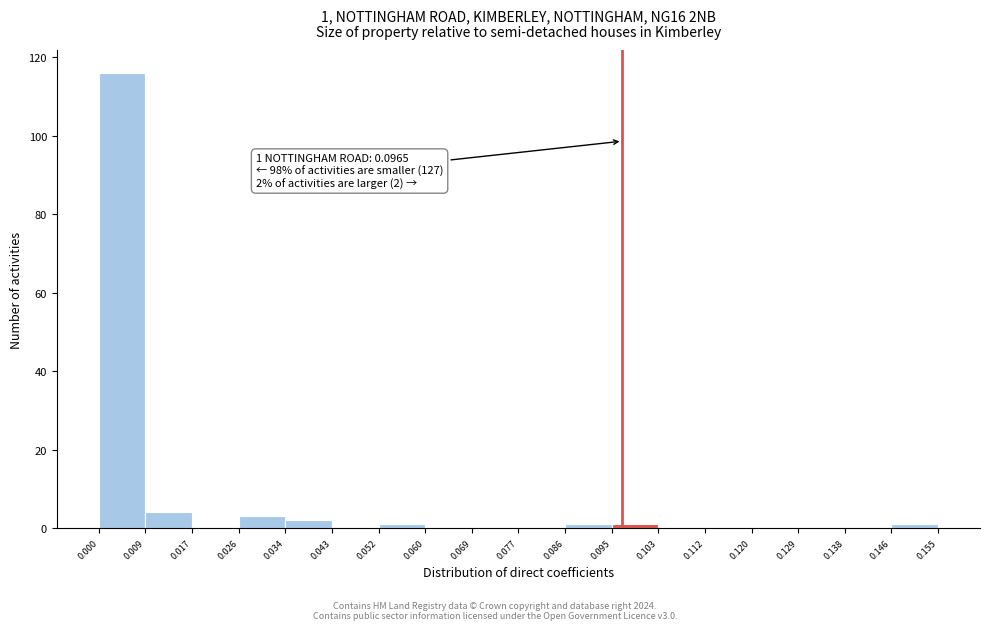

Over which range of the x-axis is the bar tallest?

0.000 to 0.009